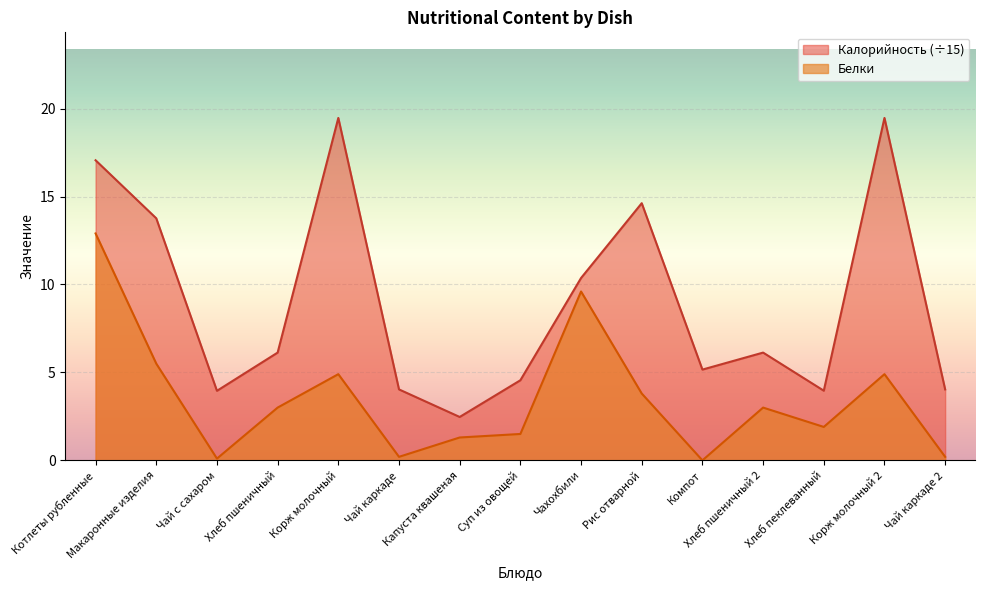

The value of Калорийность at Котлеты рубленные is 28.4. True or false?

False